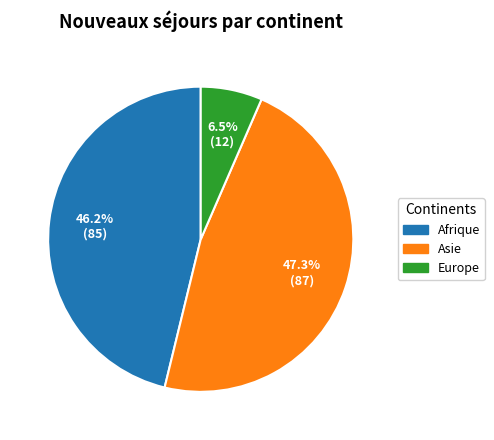

Does any single category account for the majority?

No